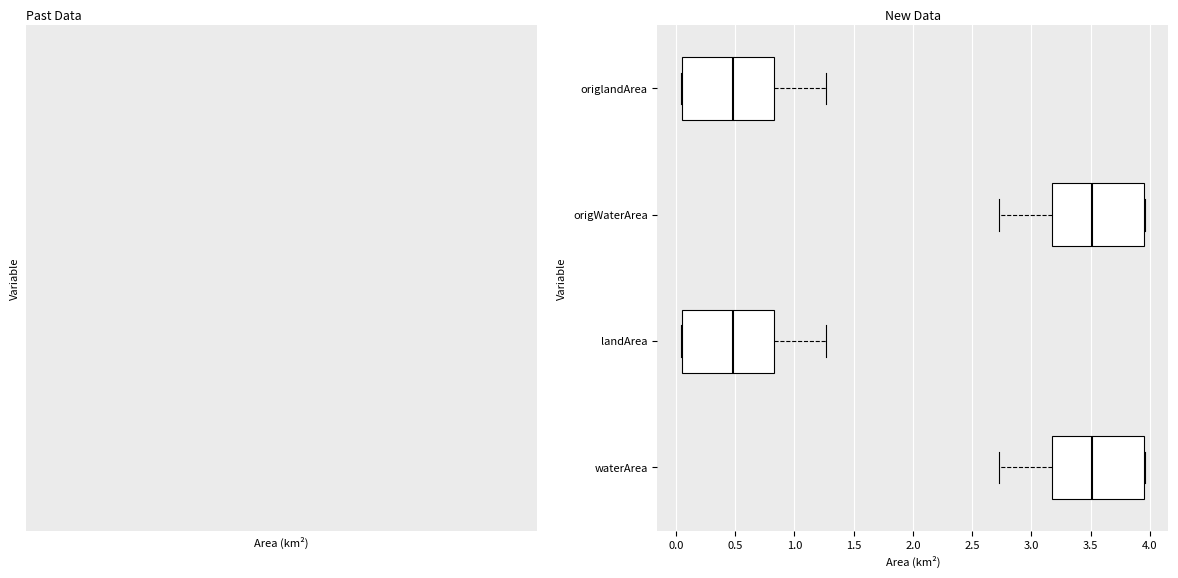

Where does the median line of the box for landArea sit on the x-axis? The values are not printed on the chart, so give them approximately, as read against the axis.

0.50